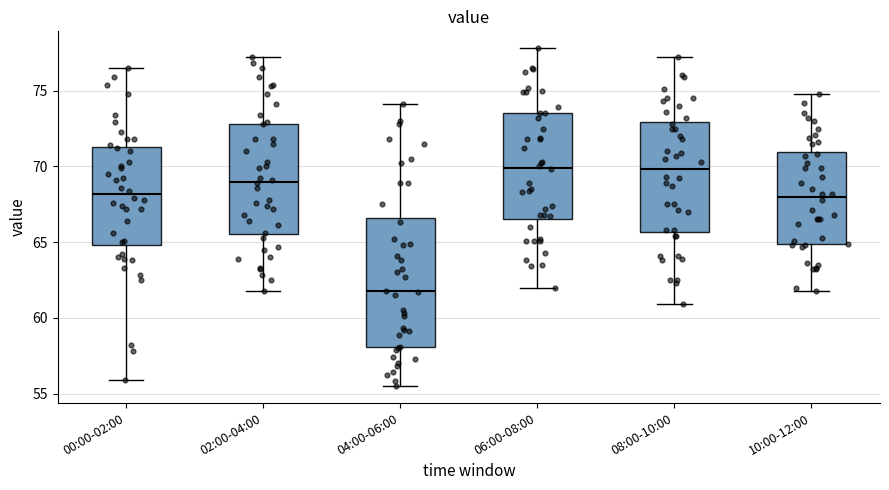

Comparing the boxes themselves (not the whiskers), which one is the tallest?

04:00-06:00